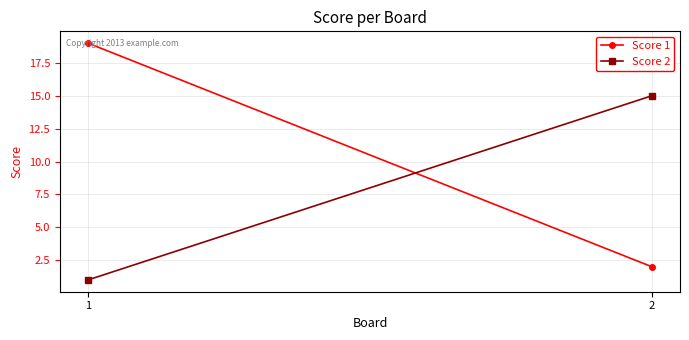

What is the maximum value shown in the chart?

19